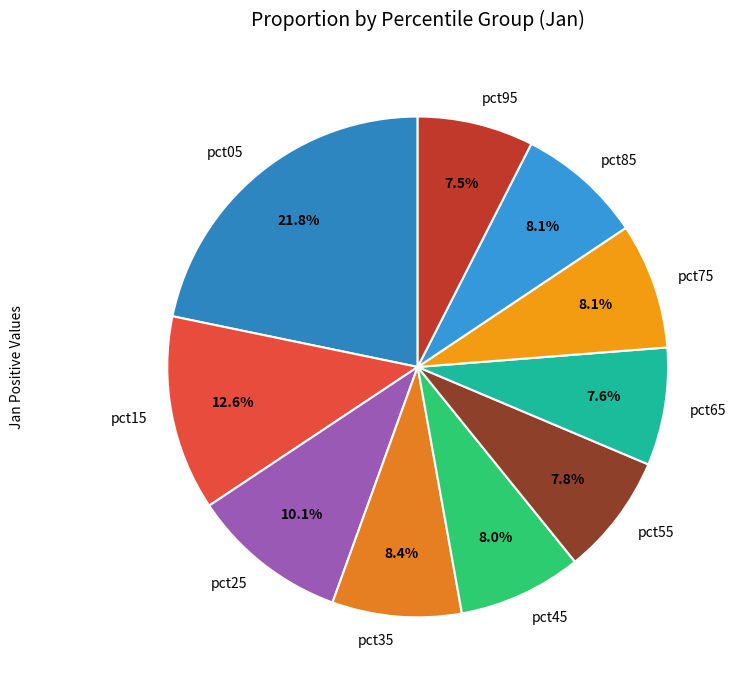

Count the number of slices in the pie.

10